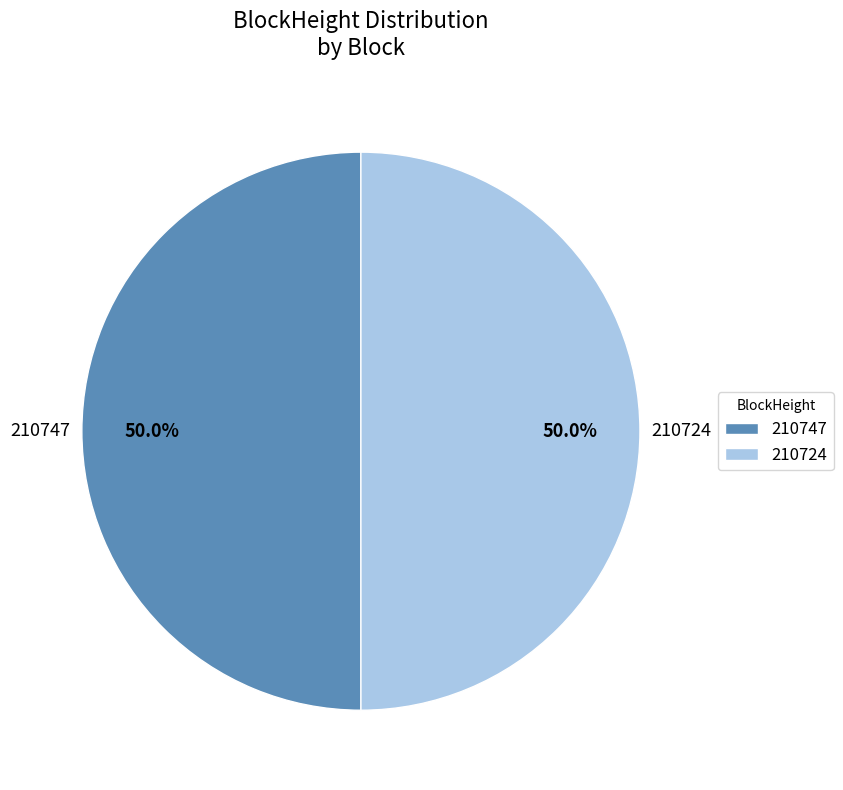

Do 210747 and 210724 together represent more than half of the pie?

Yes